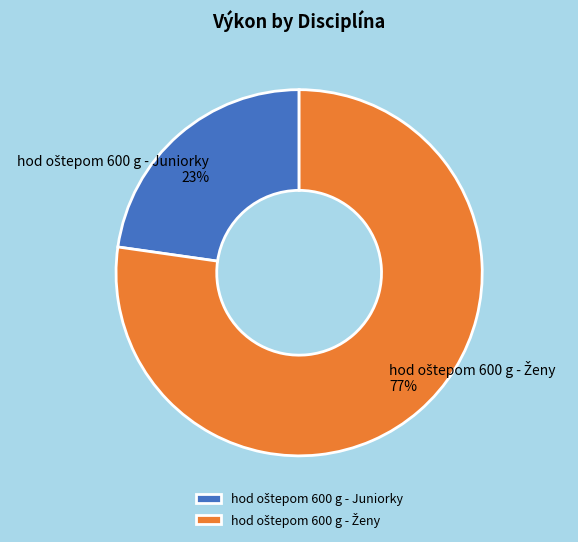

To the nearest percent, what is the difference between the largest and smallest slice percentages?

54%